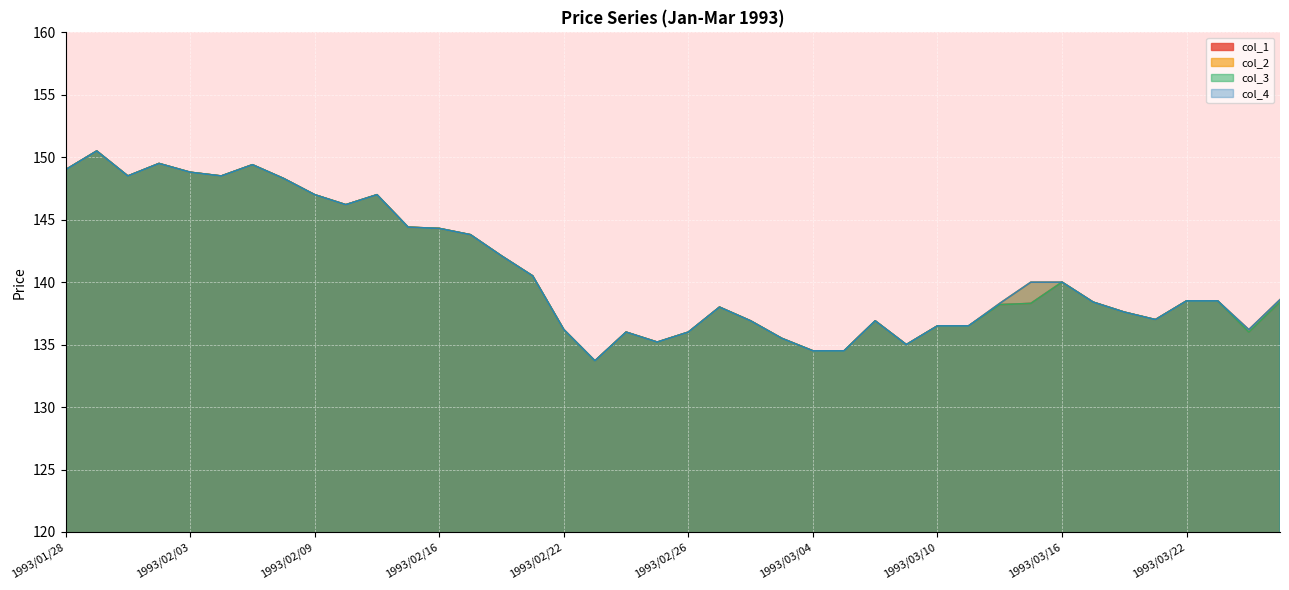

The col_4 series shows 147.0 at 1993/02/09. True or false?

True